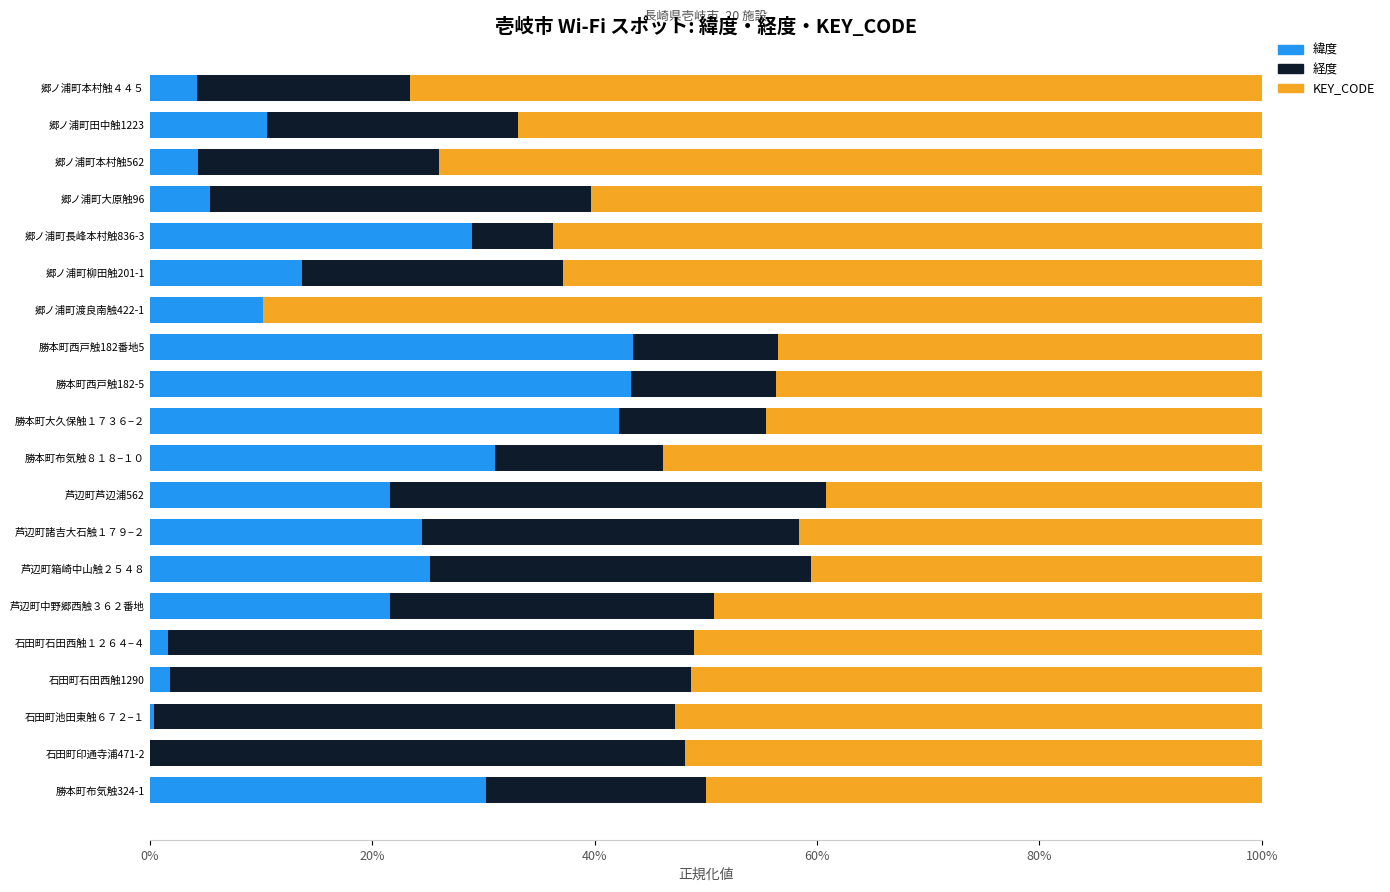

What is the highest value of the 緯度 series?

43.5